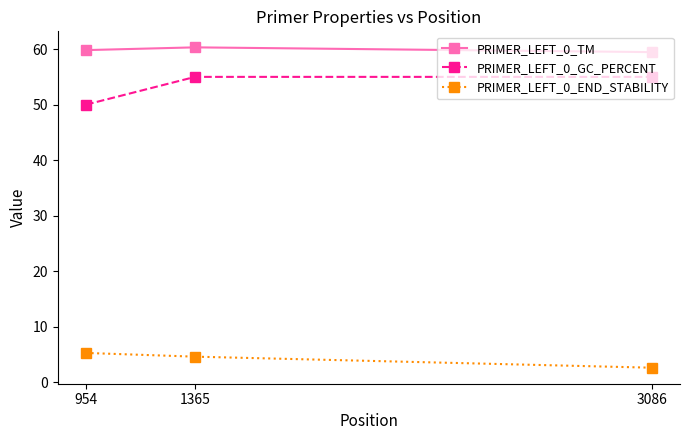

What is the maximum value shown in the chart?

60.3